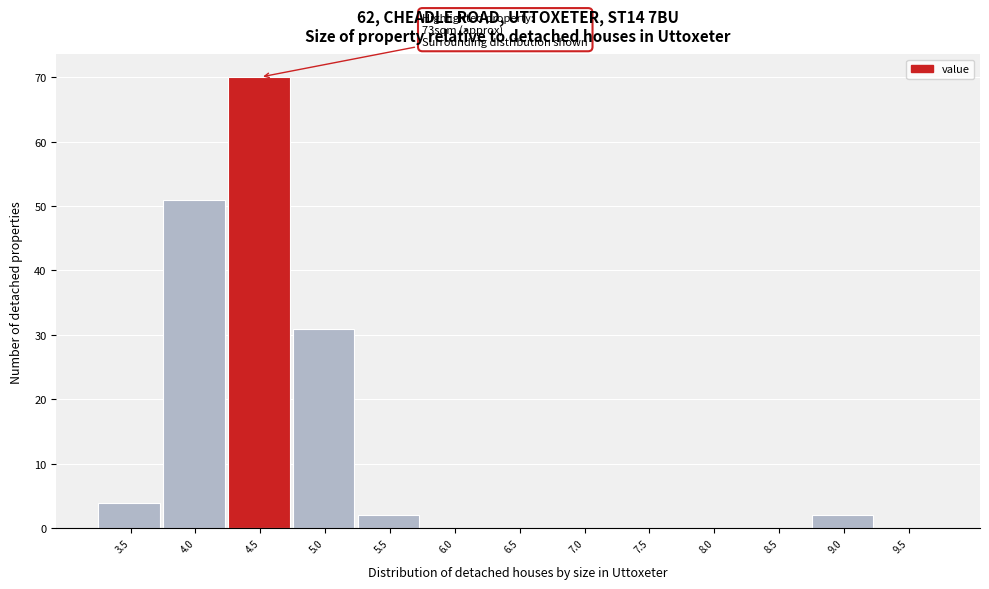

Reading left to right, transcribe all the data shown in this chart.

3.5=4	4.0=51	4.5=70	5.0=31	5.5=2	6.0=0	6.5=0	7.0=0	7.5=0	8.0=0	8.5=0	9.0=2	9.5=0